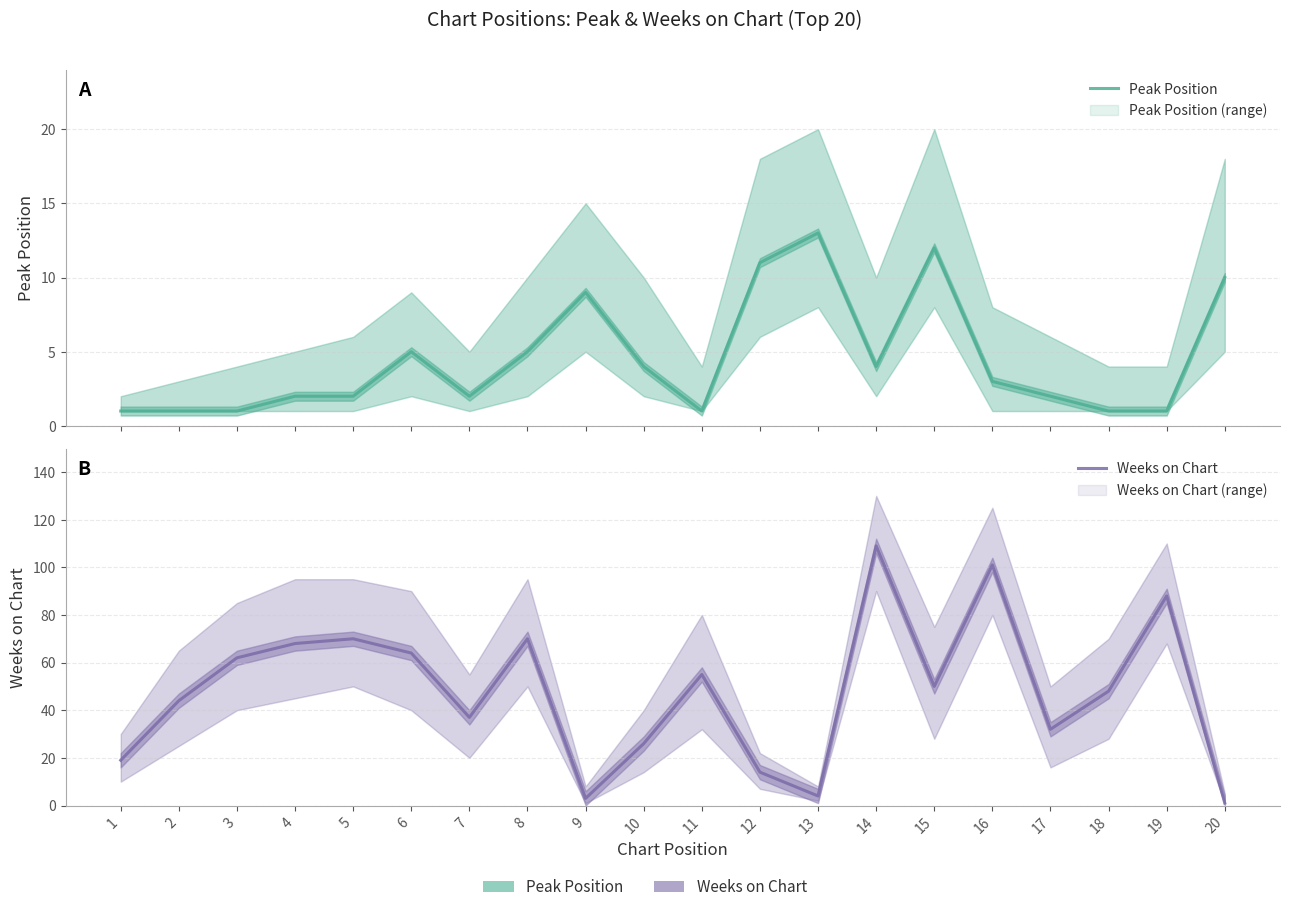

In Weeks on Chart, how many points are higher than both neighbors (excluding endpoints)?

6